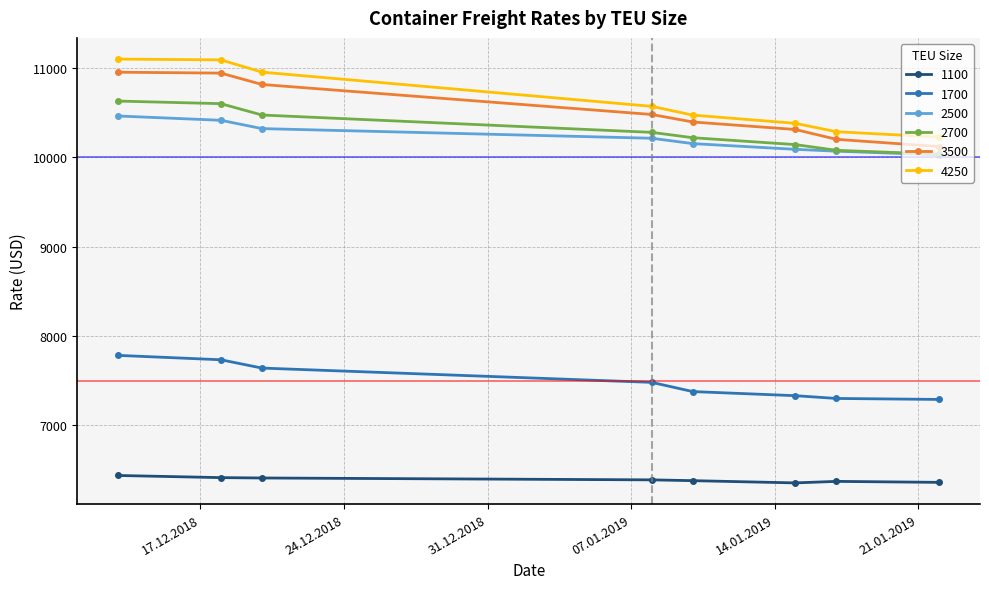

At how many categories does at least one series exceed 9368?

8